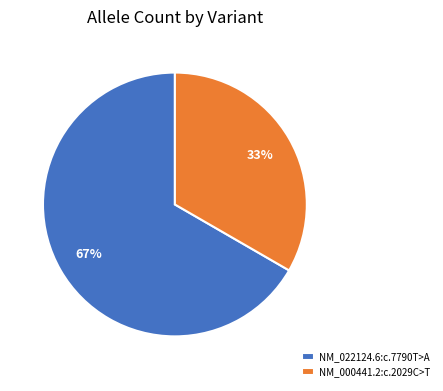

What is the ratio of the value at NM_000441.2:c.2029C>T to the value at NM_022124.6:c.7790T>A?

0.5